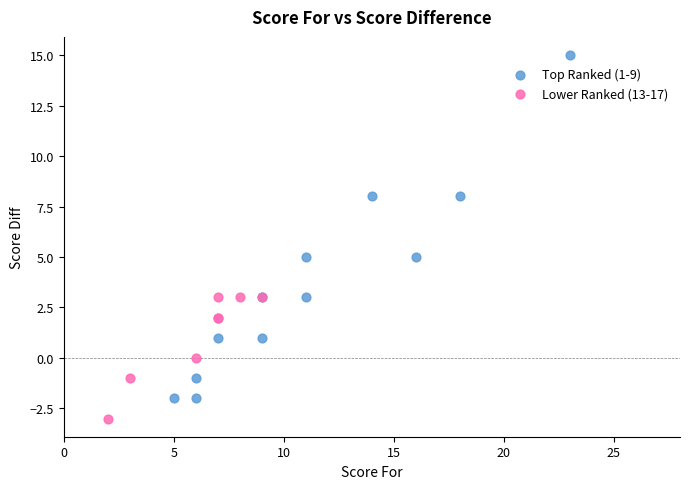

Which series contains the lowest Y value?

Lower Ranked (13-17)